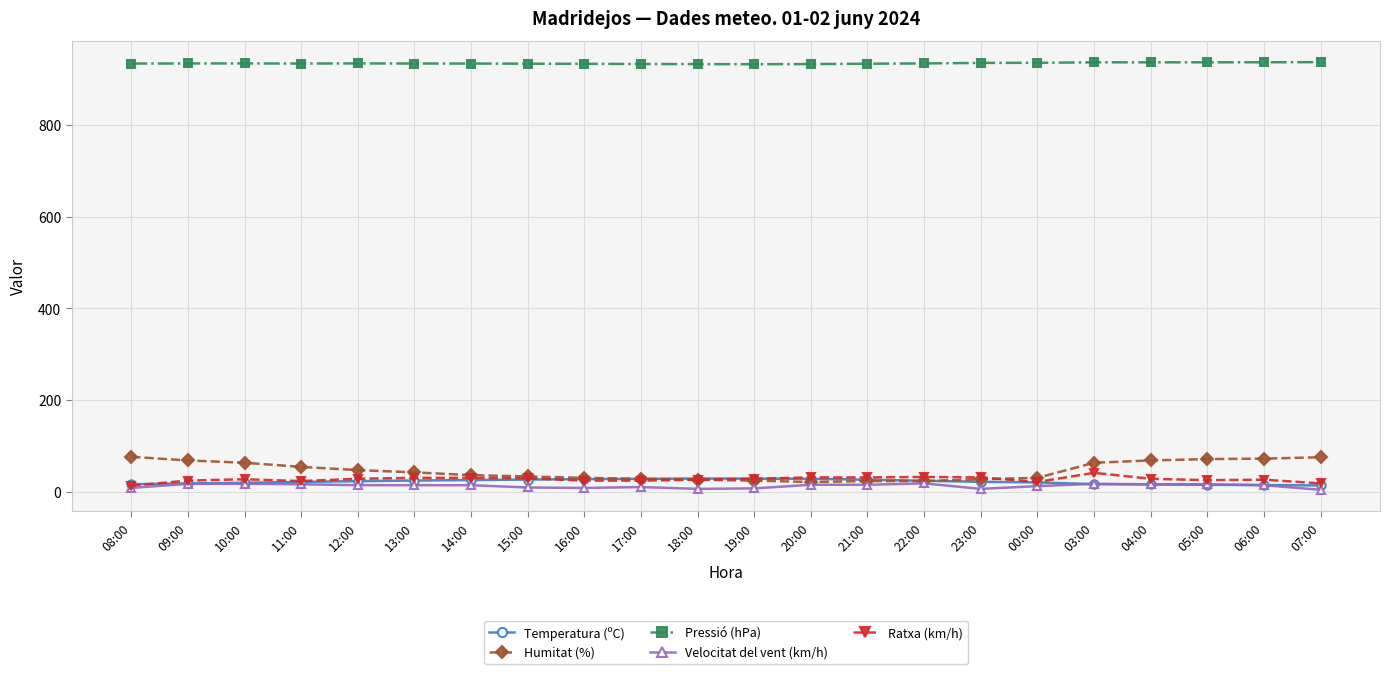

What is the difference between the Ratxa (km/h) values at 06:00 and 05:00?

1.0